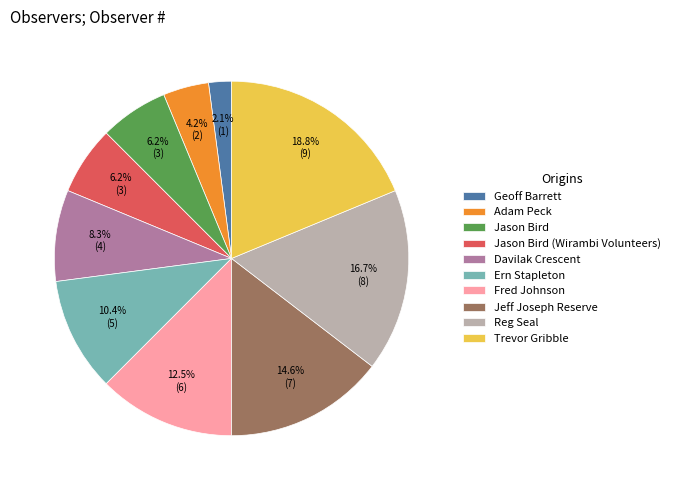

Approximately how many times larger is the value at Reg Seal compared to Geoff Barrett?

8.0